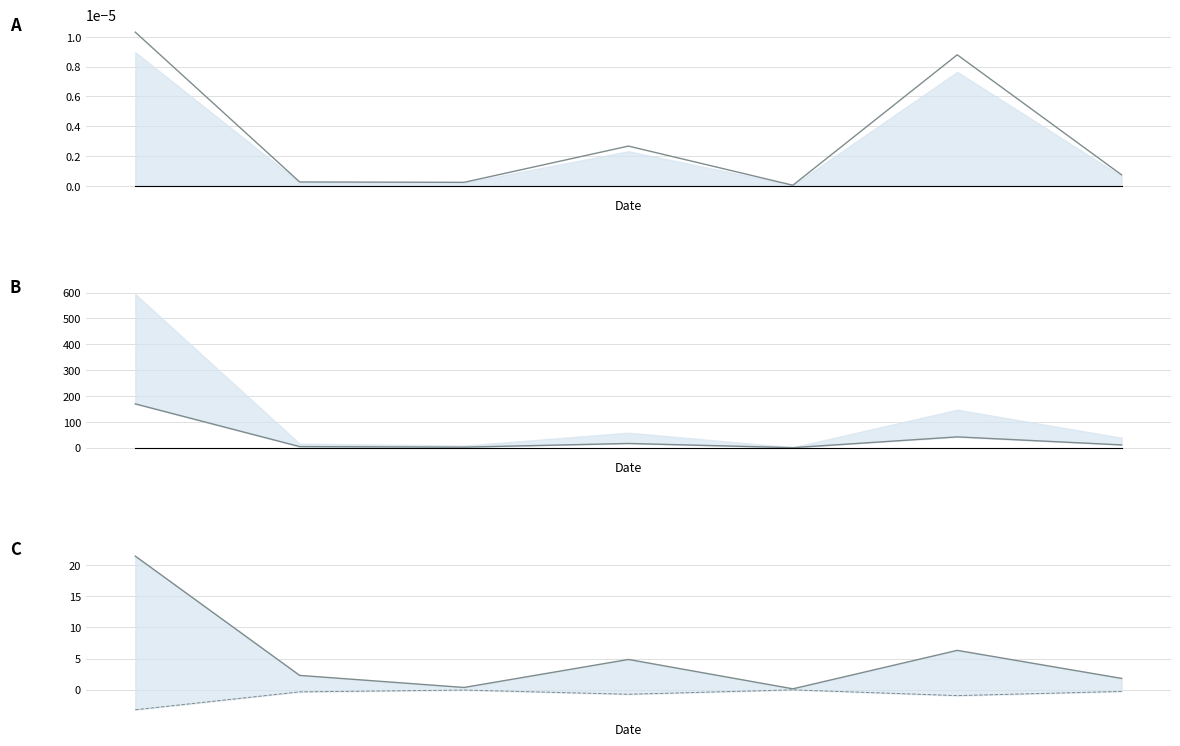

What position from the left is Some Other Race alone?

6